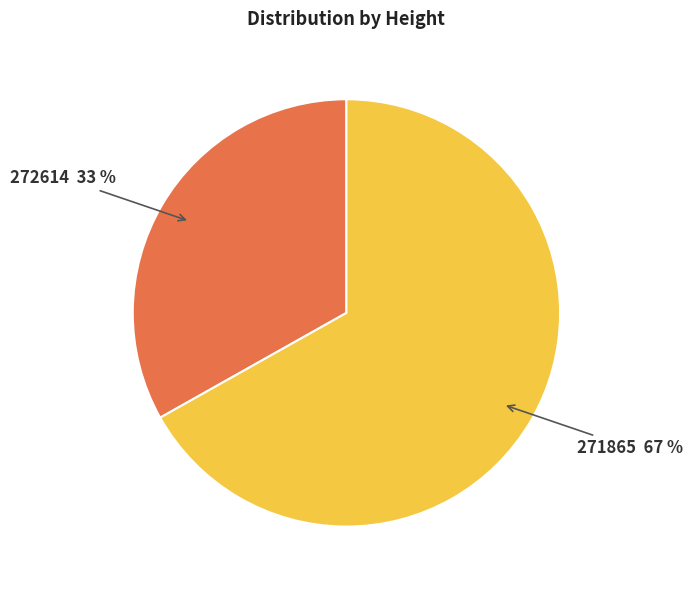

What percentage is the 271865 slice, to the nearest percent?

67%